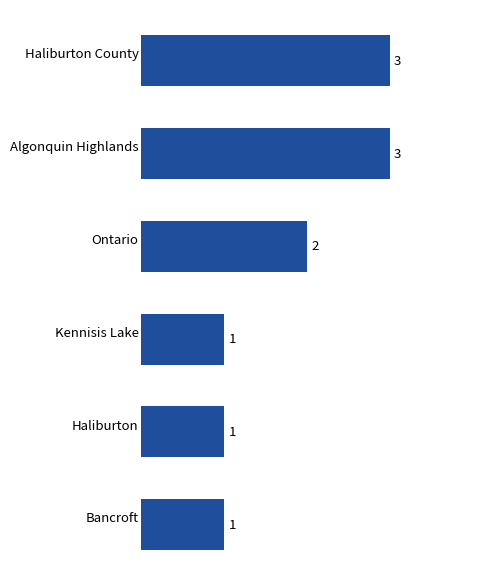

Is it true that the value at Haliburton County is 3?

True